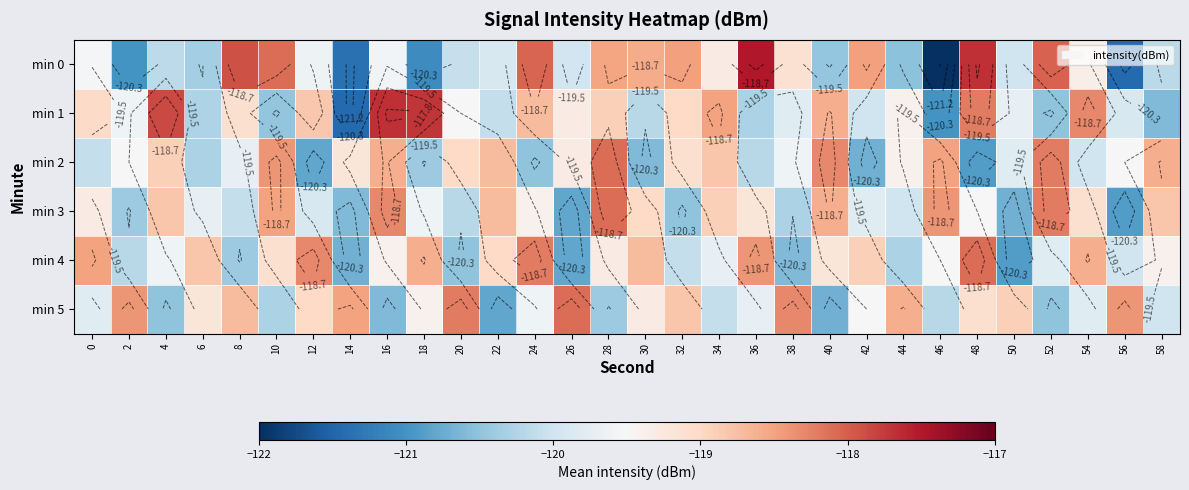

Which label corresponds to the smallest value in the chart?

46